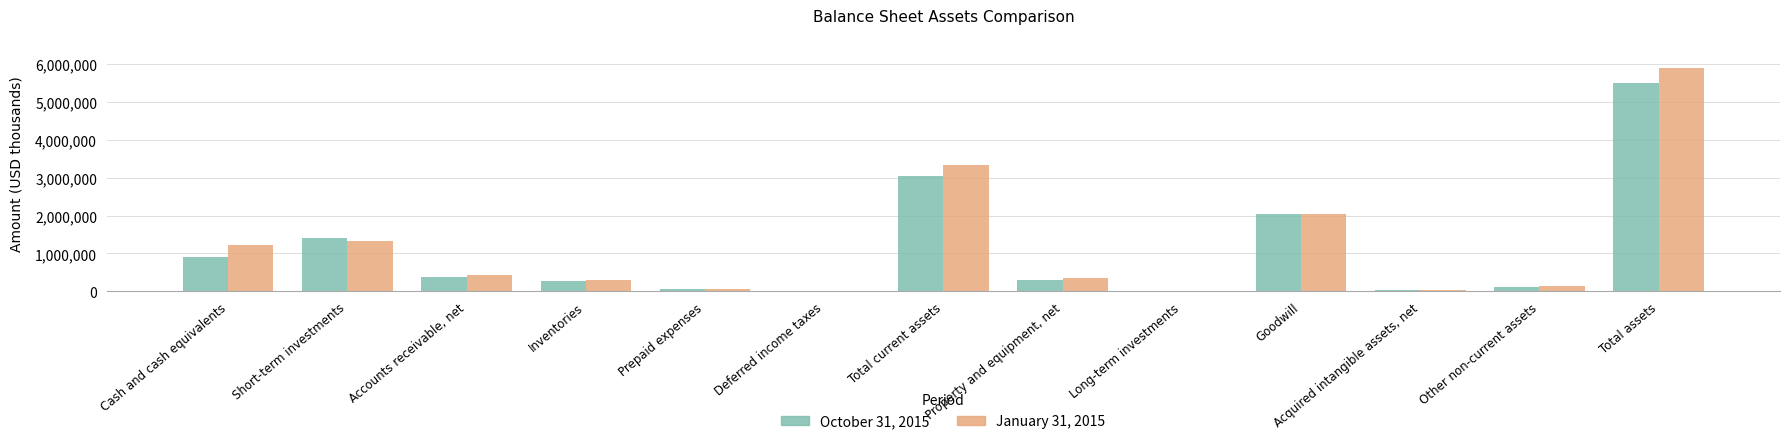

Where is October 31, 2015 nearest to the value 2758353?

Total current assets